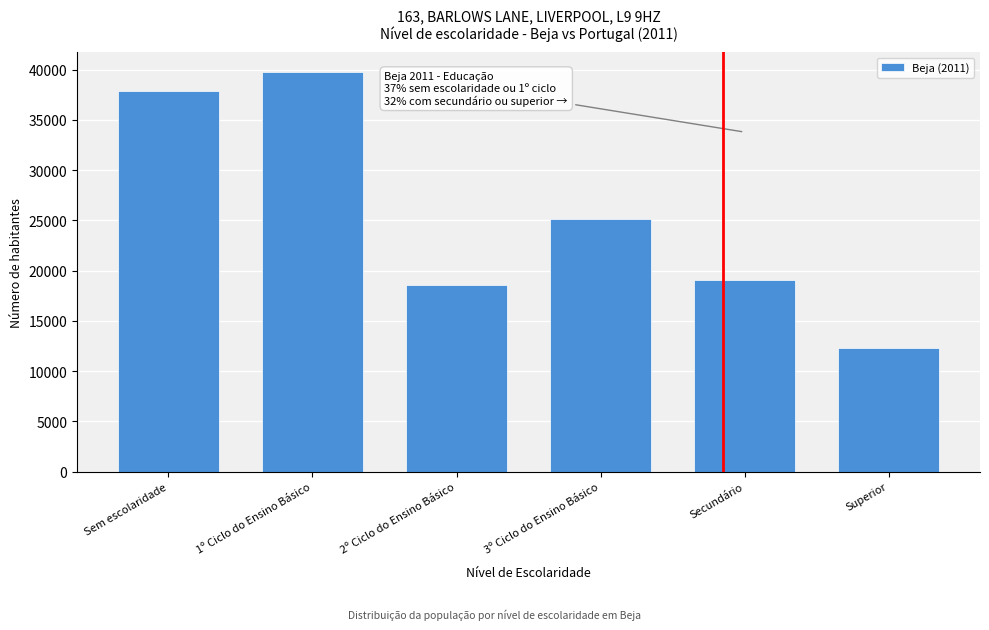

Reading left to right, what are all the values shown in this chart?

Sem escolaridade=37924	1º Ciclo do Ensino Básico=39762	2º Ciclo do Ensino Básico=18570	3º Ciclo do Ensino Básico=25121	Secundário=19097	Superior=12284